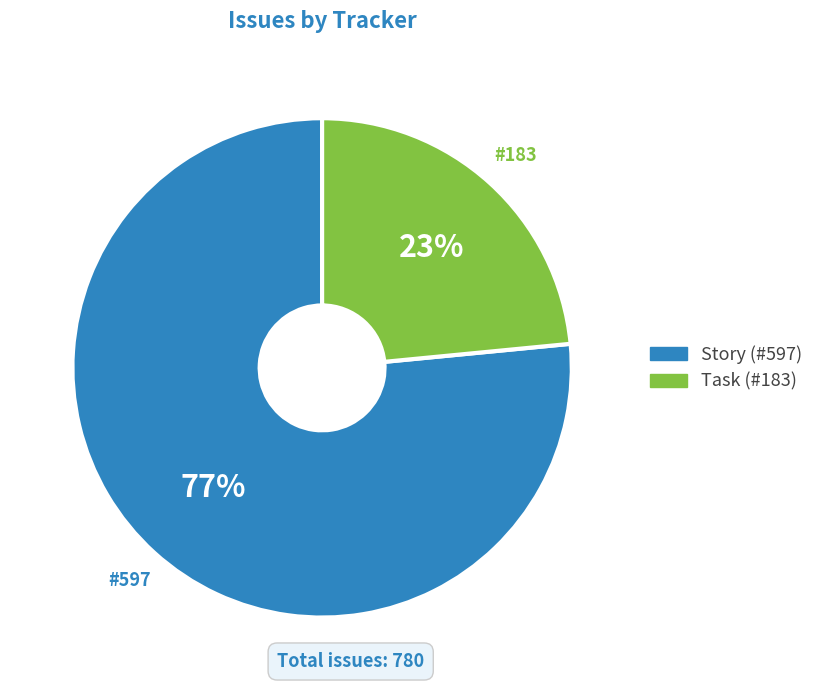

To the nearest percent, what is the average slice percentage?

50%